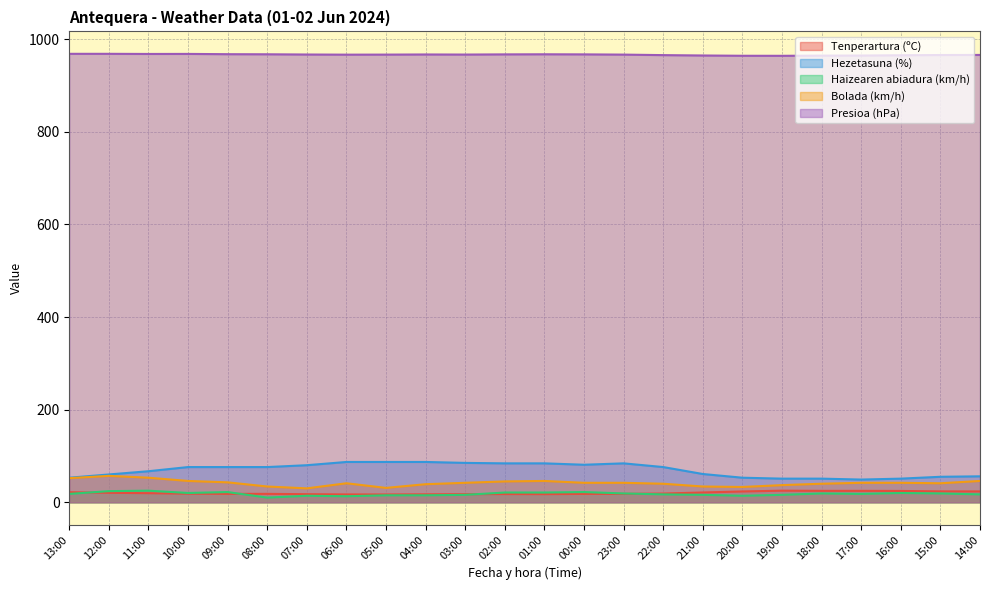

How many distinct data groups are displayed?

5